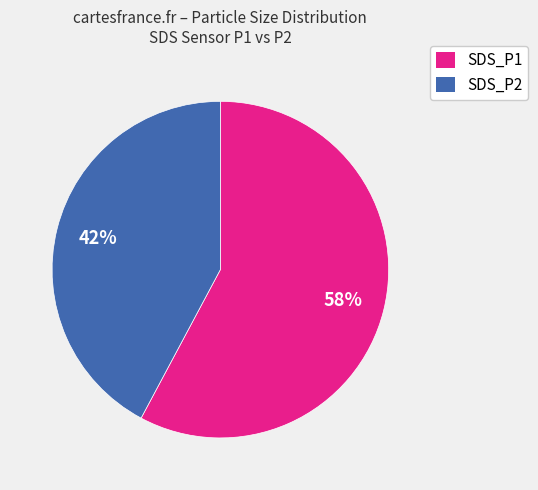

Which has a higher value, SDS_P2 or SDS_P1?

SDS_P1